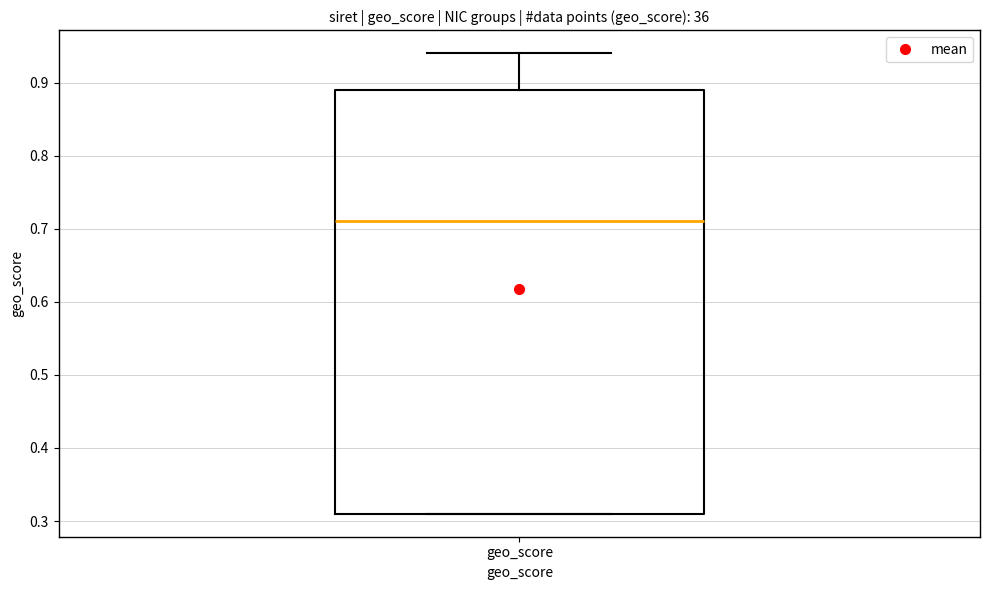

Where does the median line of the box for geo_score sit on the y-axis? The values are not printed on the chart, so give them approximately, as read against the axis.

0.71